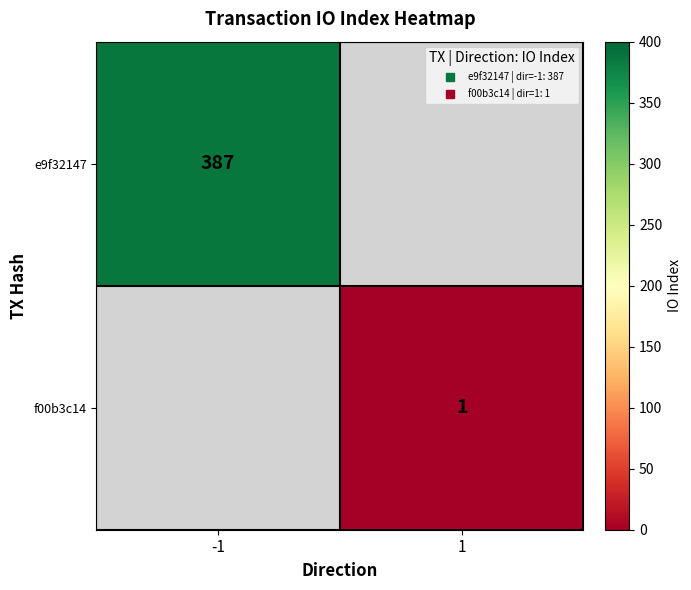

Is the value of f00b3c14 at -1 greater than the value of e9f32147 at 1?

No